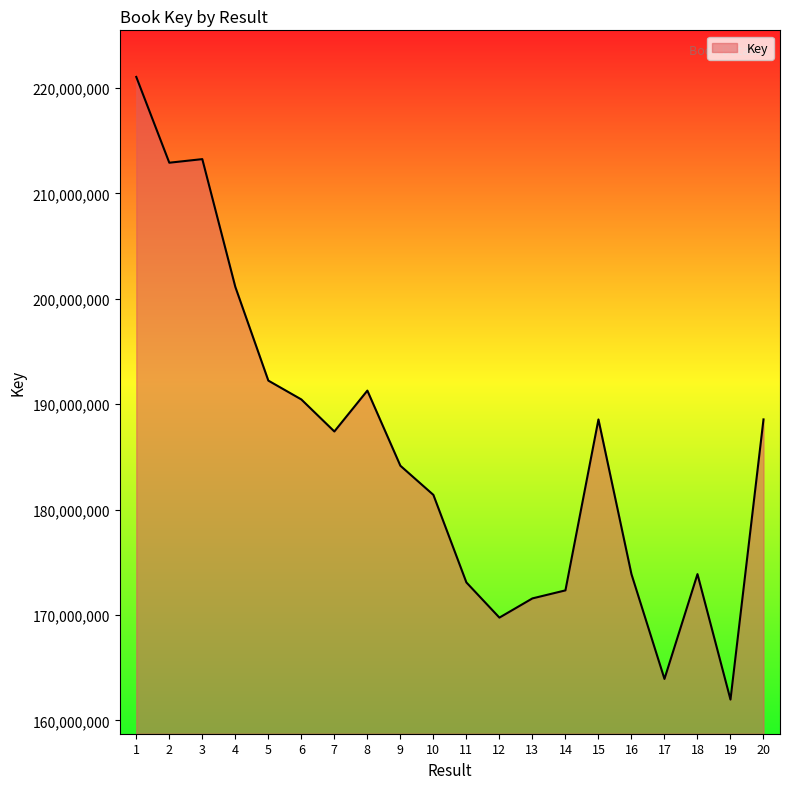

What is the difference between the maximum and minimum values?

59075277